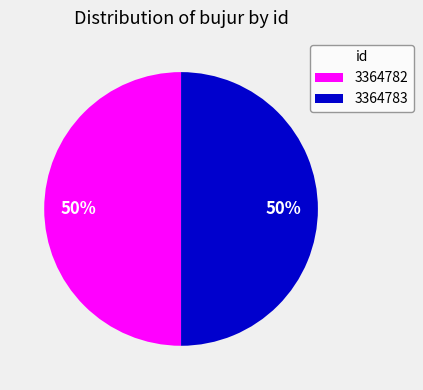

What percentage is the 3364782 slice, to the nearest percent?

50%